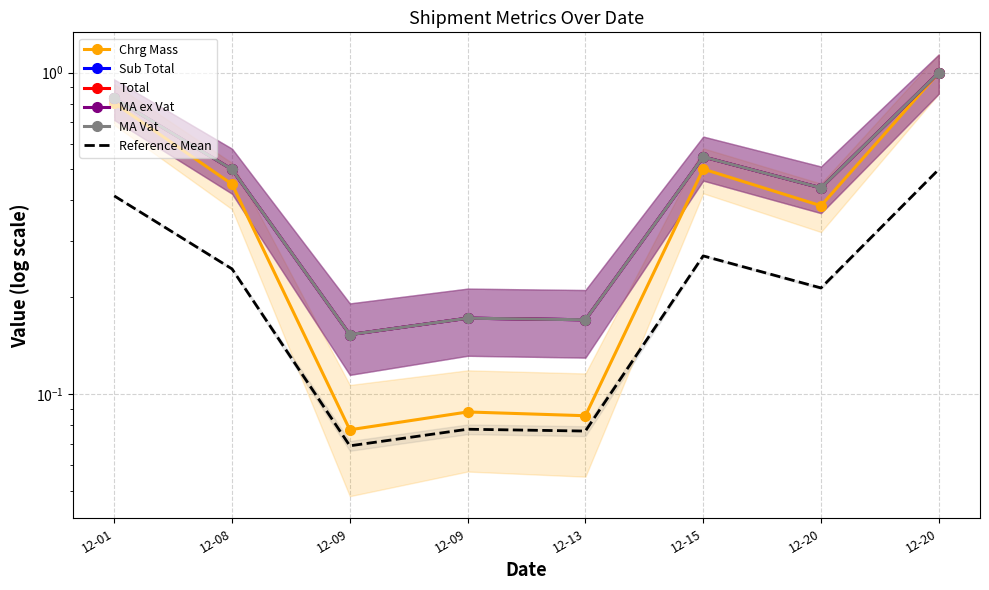

Reading left to right, transcribe all the data shown in this chart.

Chrg Mass: 0.8	0.4	0.1	0.1	0.1	0.5	0.4	1.0
Sub Total: 0.8	0.5	0.2	0.2	0.2	0.5	0.4	1.0
Total: 0.8	0.5	0.2	0.2	0.2	0.5	0.4	1.0
MA ex Vat: 0.8	0.5	0.2	0.2	0.2	0.5	0.4	1.0
MA Vat: 0.8	0.5	0.2	0.2	0.2	0.5	0.4	1.0
Reference Mean: 0.4	0.2	0.1	0.1	0.1	0.3	0.2	0.5